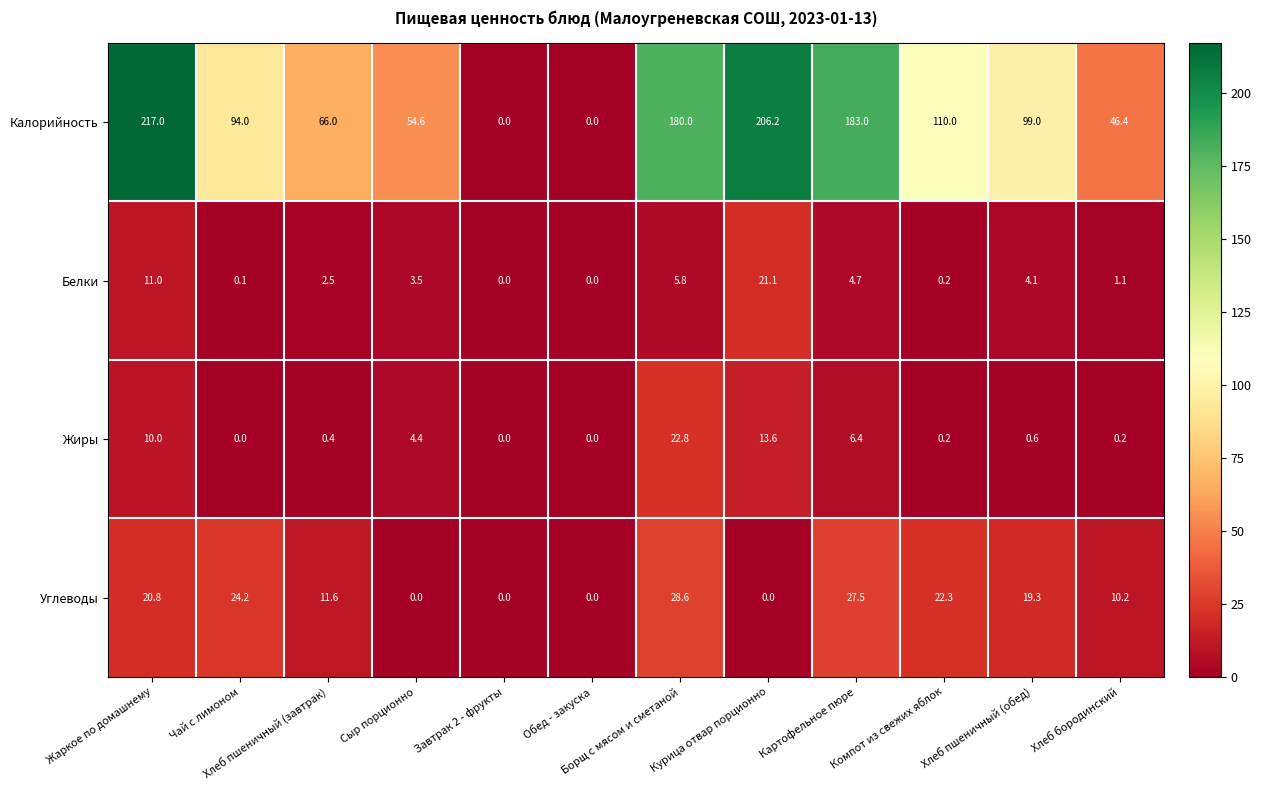

Which series has the largest range (max minus min)?

Калорийность